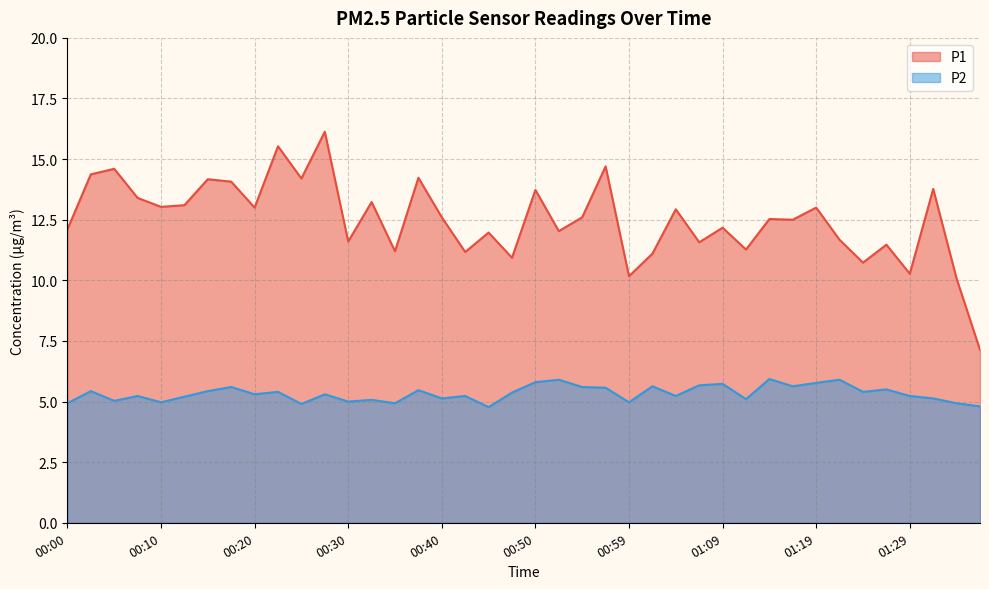

What are all the series names shown in the legend?

P1, P2